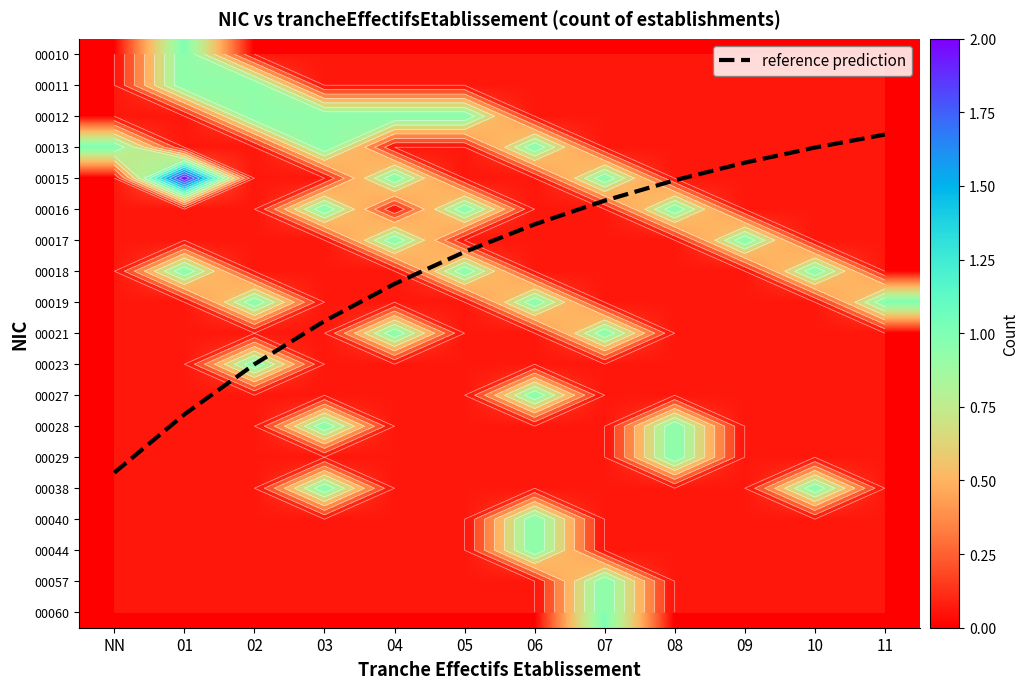

Between 07 and 10, which series saw the biggest shift?

reference prediction